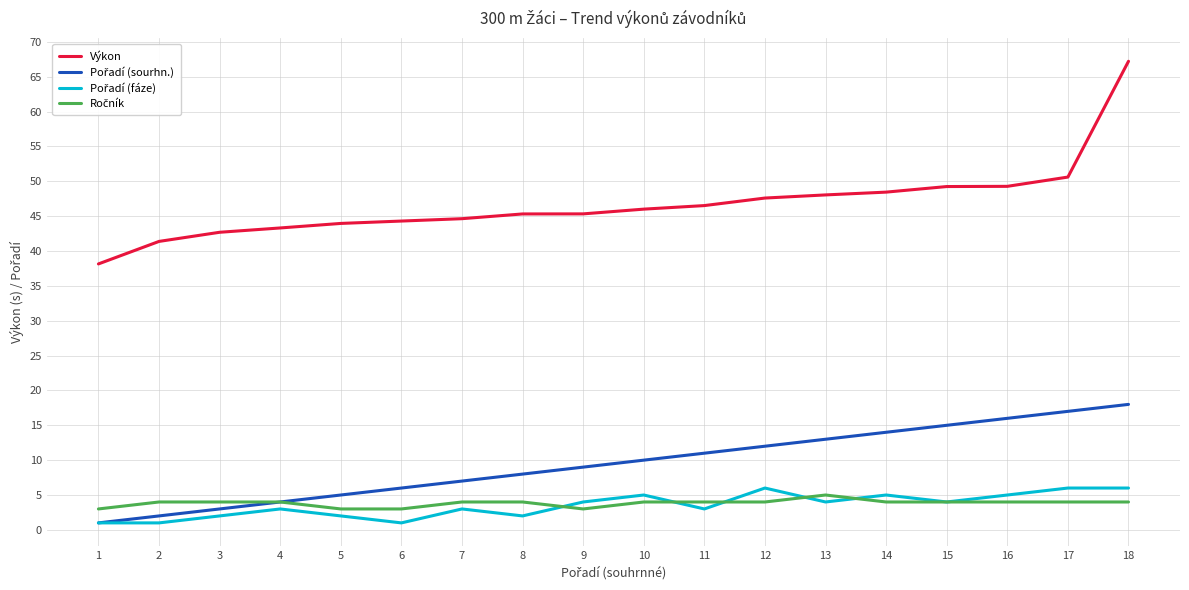

Which category has the highest value across all series?

18